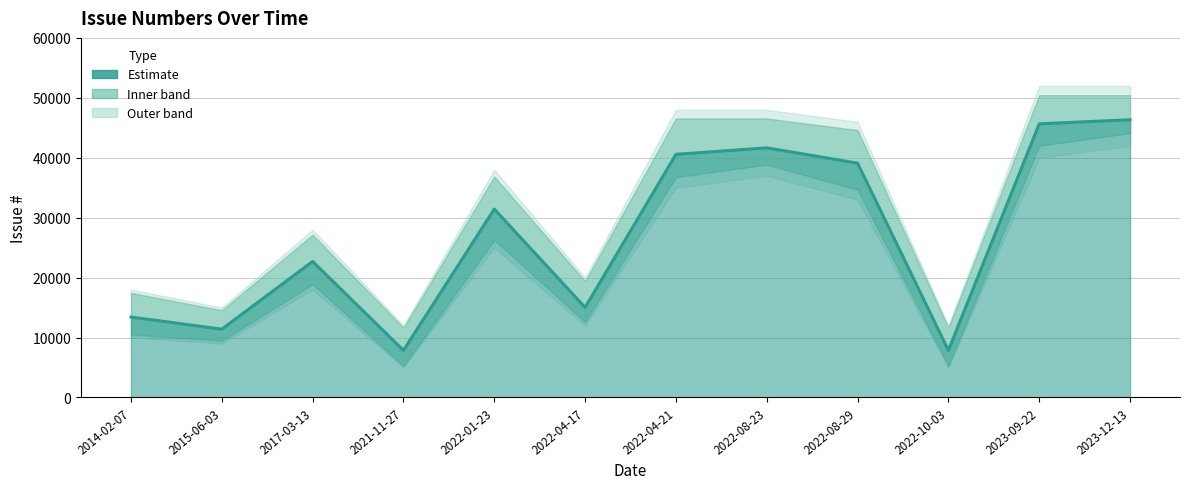

The chart shows a value of 13421 at 2014-02-07. True or false?

True